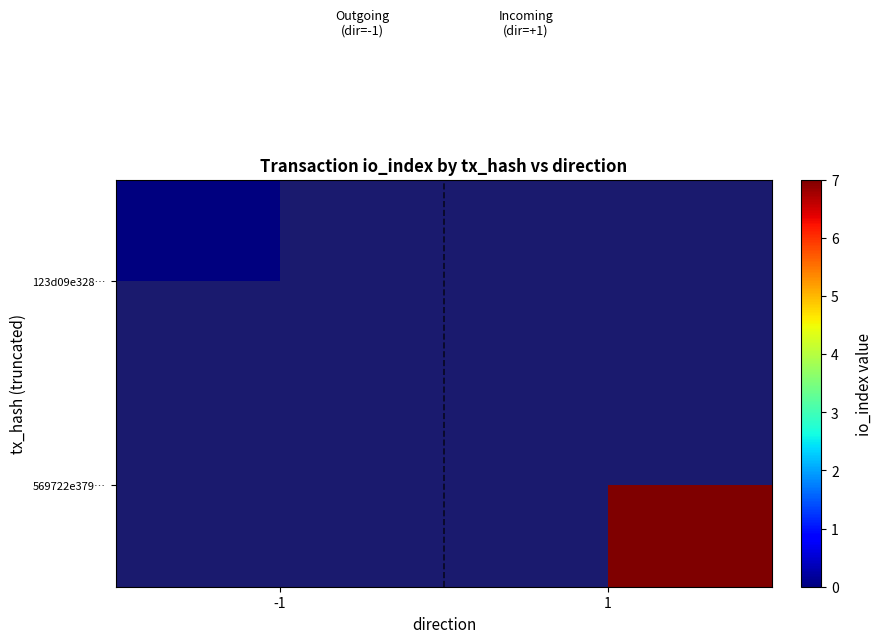

Rank the series by their maximum value, from highest to lowest.

123d09e328…, 569722e379…